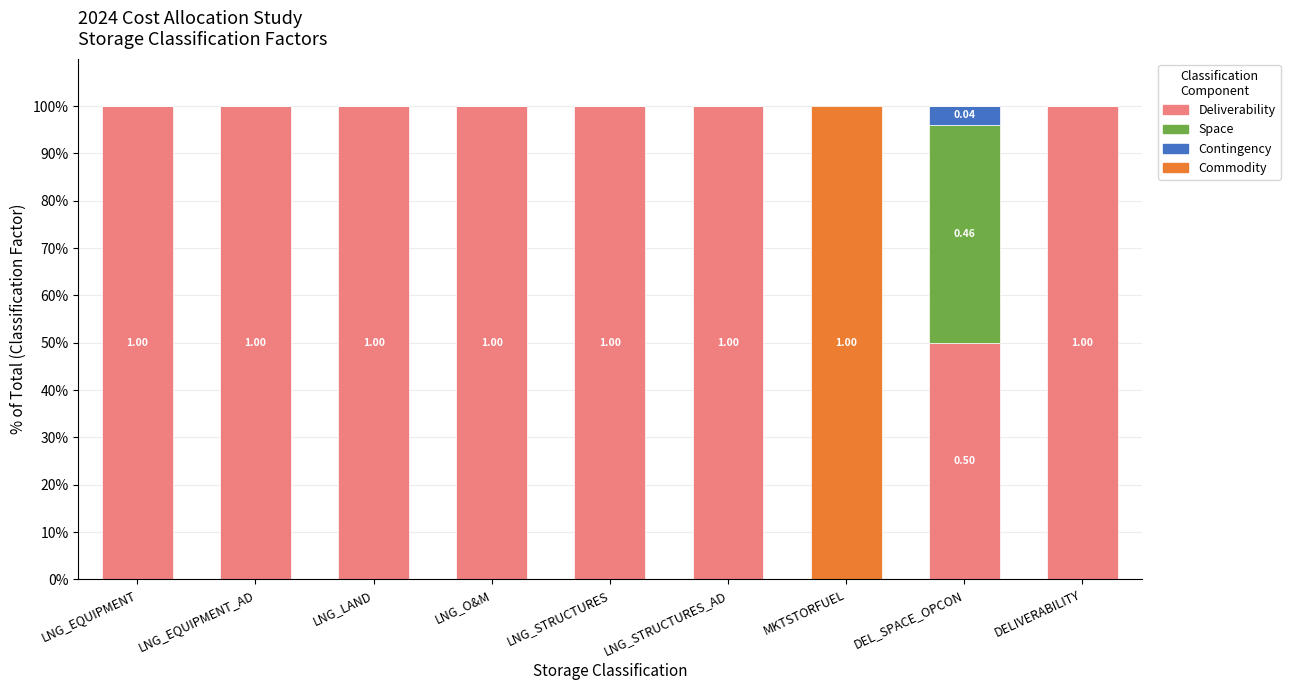

What is the total value across all series at LNG_STRUCTURES?

100.0